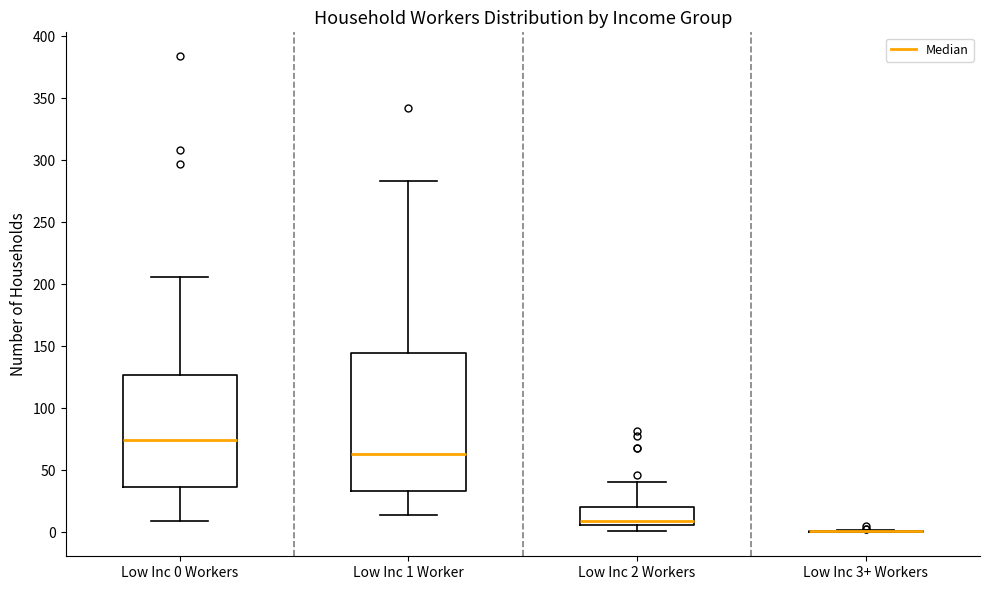

Reading left to right, read every box against the y-axis: the position of its median line, the range the box covers, and the ends of its whiskers. The values are not printed on the chart, so give them approximately, as read against the axis.

Low Inc 0 Workers: median 75, box 35 to 125, whiskers 10 to 205
Low Inc 1 Worker: median 65, box 35 to 145, whiskers 15 to 285
Low Inc 2 Workers: median 10, box 5 to 20, whiskers 0 to 40
Low Inc 3+ Workers: box collapsed to a line at 0, whiskers 0 to 0